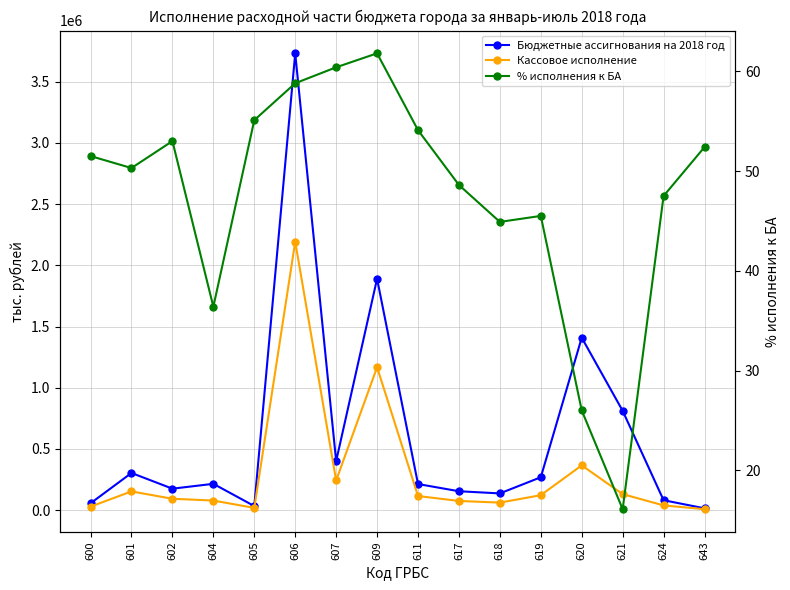

Does the chart have visible grid lines?

Yes